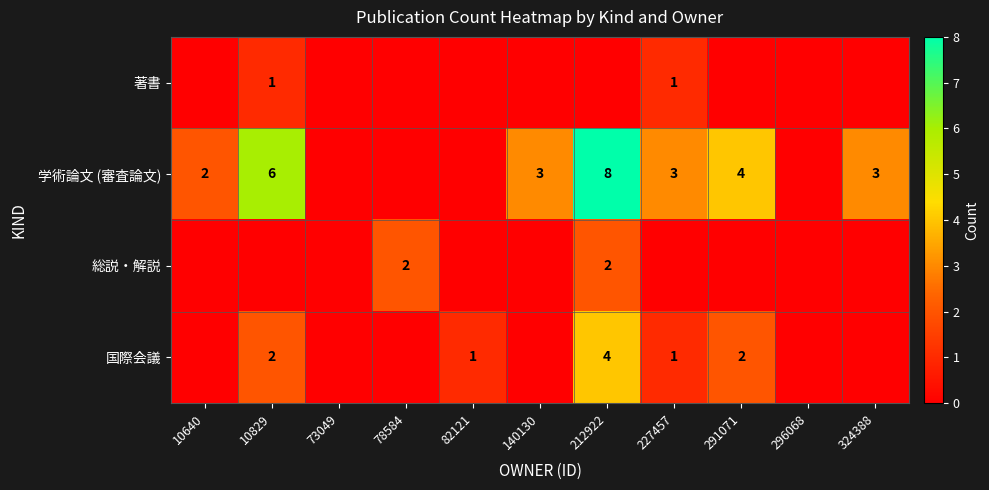

True or false: 国際会議 has a value of 2 at 10829.

True